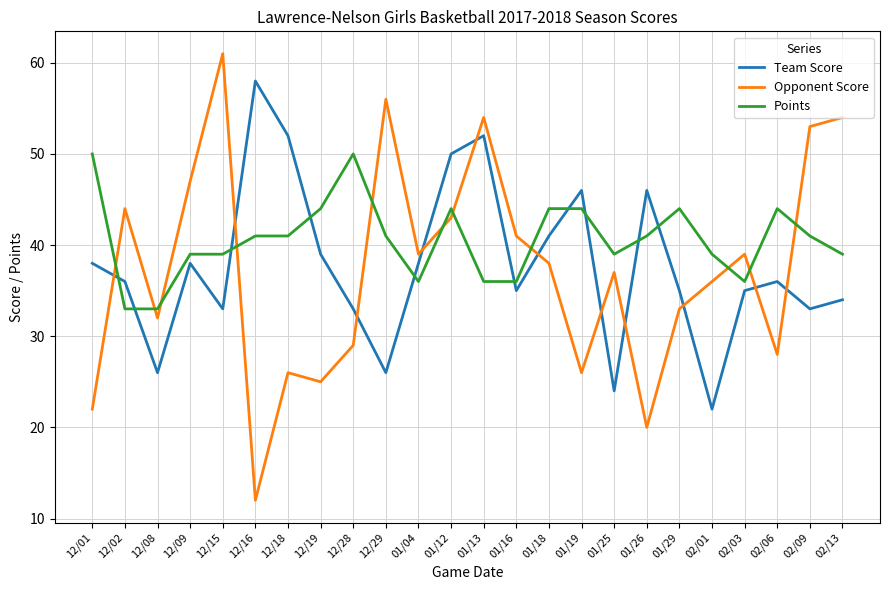

Rank the series by their maximum value, from lowest to highest.

Points, Team Score, Opponent Score